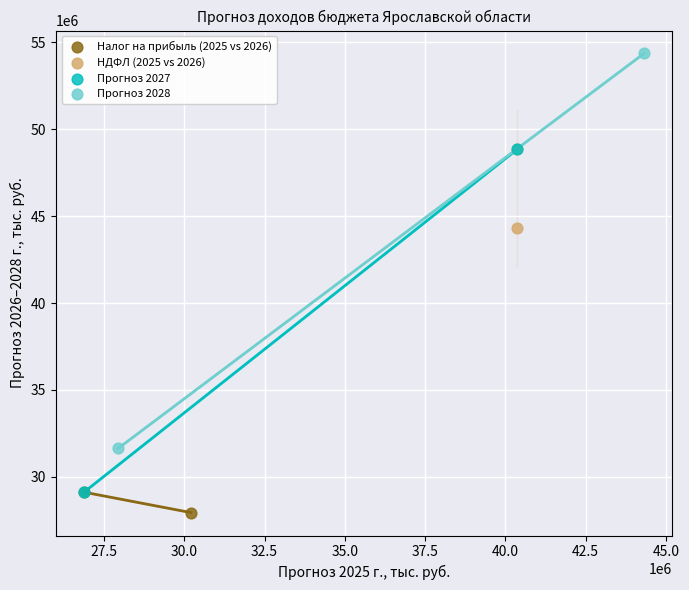

What are all the series names shown in the legend?

Налог на прибыль (2025 vs 2026), НДФЛ (2025 vs 2026), Прогноз 2027, Прогноз 2028